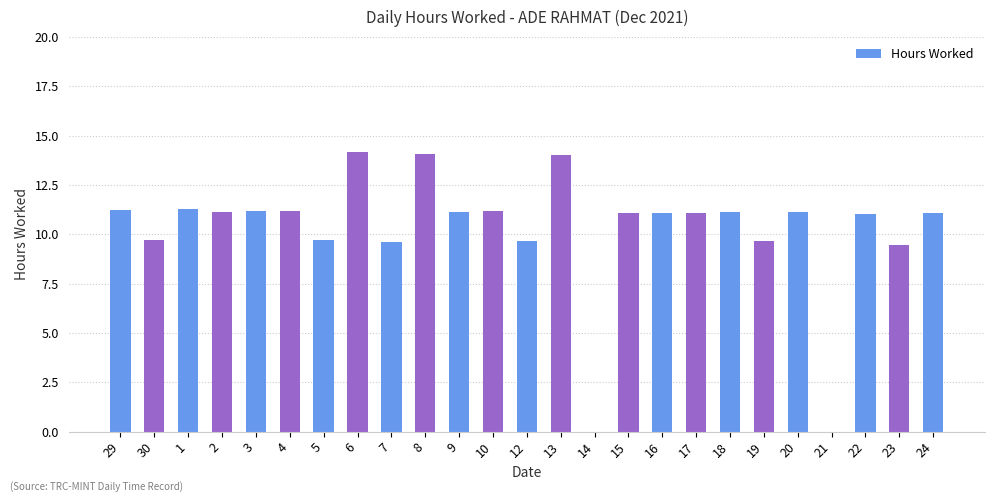

What is the sum of all values?

256.1